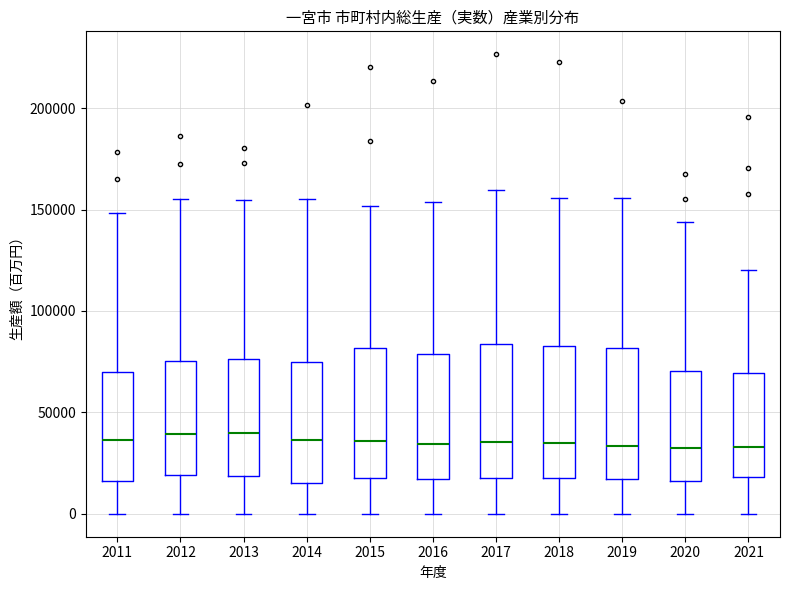

Reading left to right, transcribe this box plot: for each box, give where its median line is, the range the box spans, and where its two whiskers end, as read against the y-axis. The values are not printed on the chart, so give them approximately, as read against the axis.

2011: median 35000, box 15000 to 70000, whiskers 0 to 150000
2012: median 40000, box 20000 to 75000, whiskers 0 to 155000
2013: median 40000, box 20000 to 75000, whiskers 0 to 155000
2014: median 35000, box 15000 to 75000, whiskers 0 to 155000
2015: median 35000, box 20000 to 80000, whiskers 0 to 150000
2016: median 35000, box 15000 to 80000, whiskers 0 to 155000
2017: median 35000, box 20000 to 85000, whiskers 0 to 160000
2018: median 35000, box 20000 to 85000, whiskers 0 to 155000
2019: median 35000, box 15000 to 80000, whiskers 0 to 155000
2020: median 35000, box 15000 to 70000, whiskers 0 to 145000
2021: median 35000, box 20000 to 70000, whiskers 0 to 120000